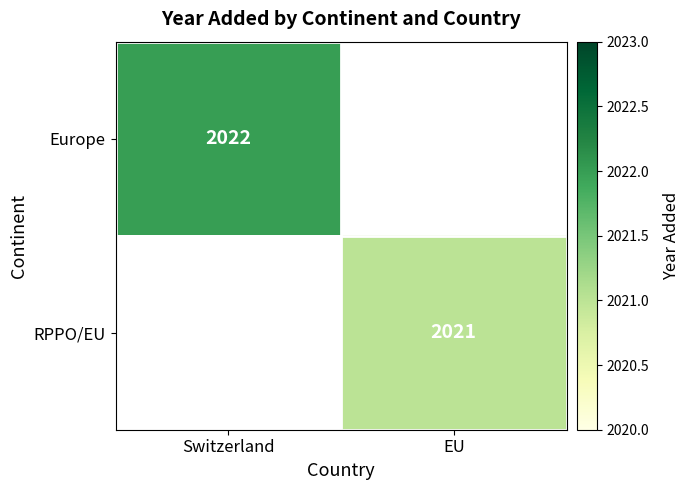

True or false: RPPO/EU has a value of 2909 at EU.

False